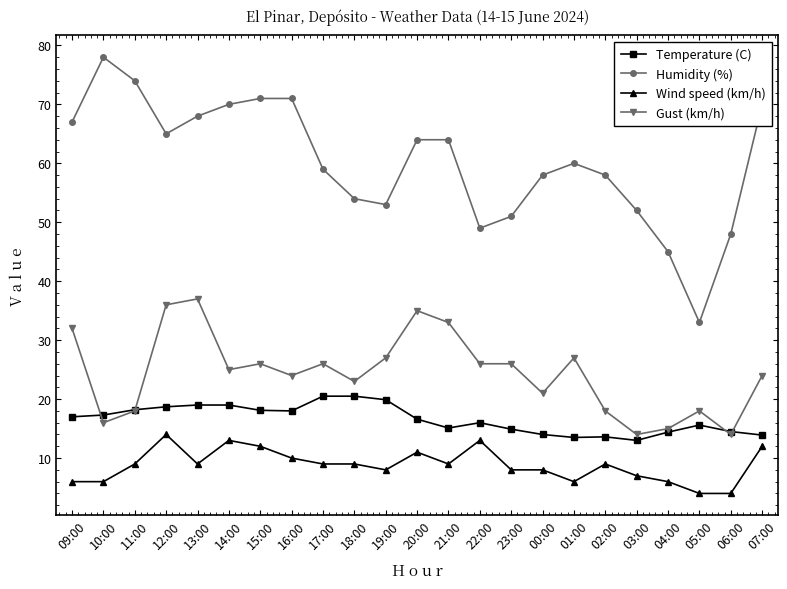

Rank the series by their average value, from highest to lowest.

Humidity (%), Gust (km/h), Temperature (C), Wind speed (km/h)